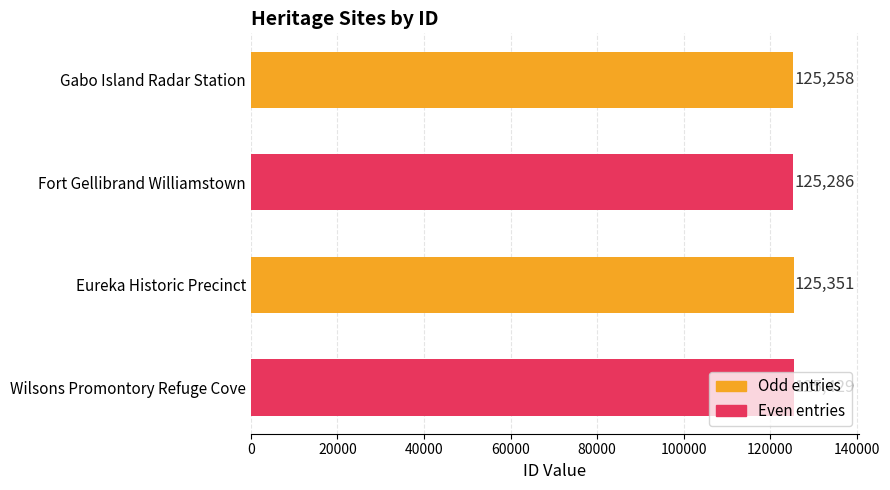

The value at Fort Gellibrand Williamstown is 218023. True or false?

False